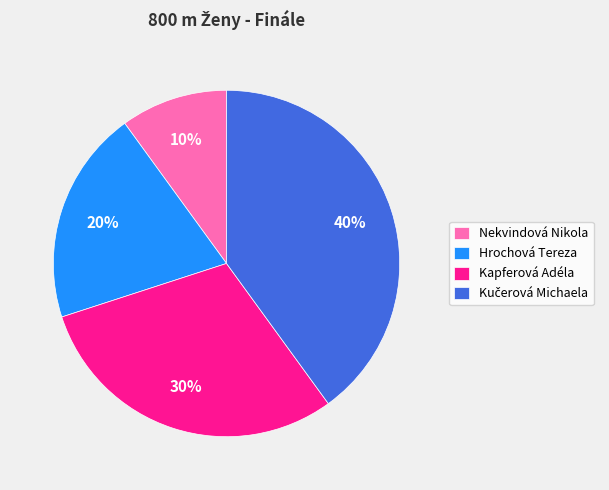

Which slice is the smallest?

Nekvindová Nikola